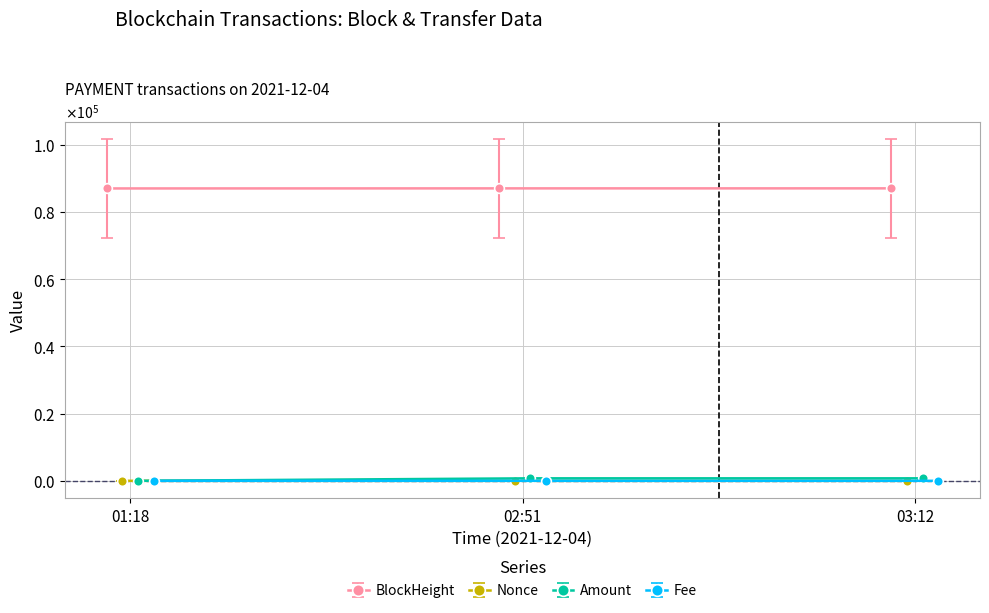

At which label is Nonce closest to 0?

2021-12-04 03:12:00